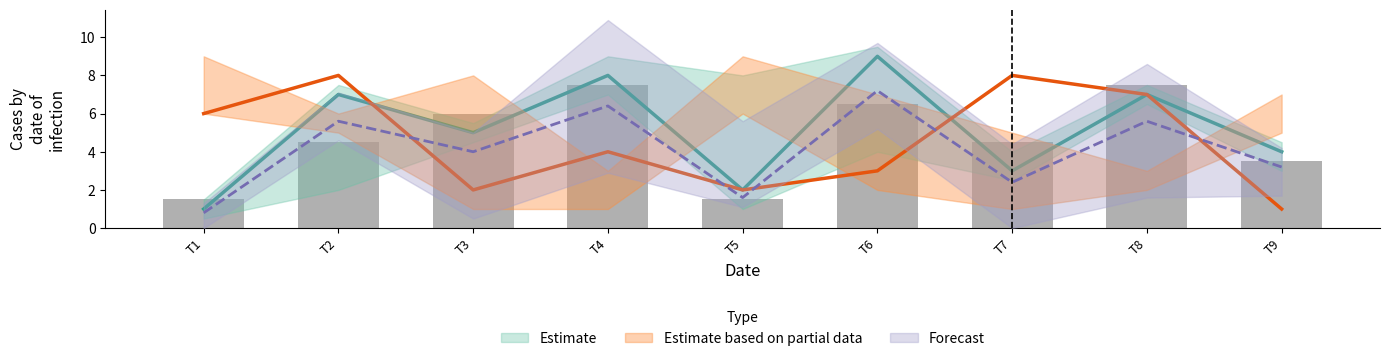

Is it true that col_6 equals 10 at 2?

False